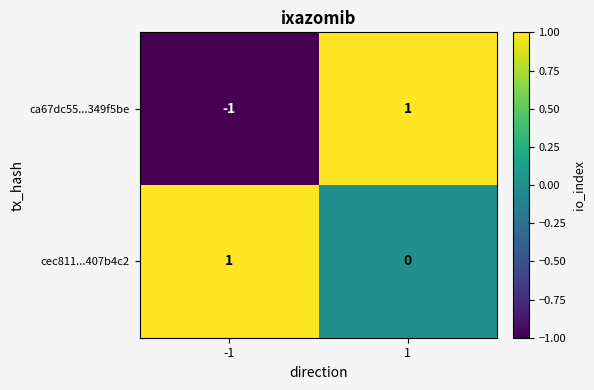

What is the maximum value shown in the chart?

1